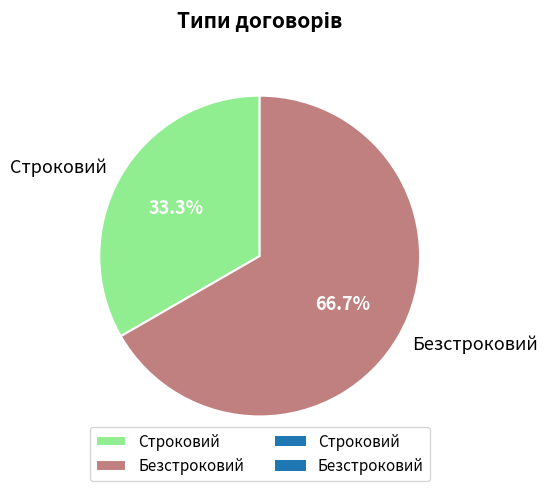

Which category has the biggest portion of the pie?

Безстроковий